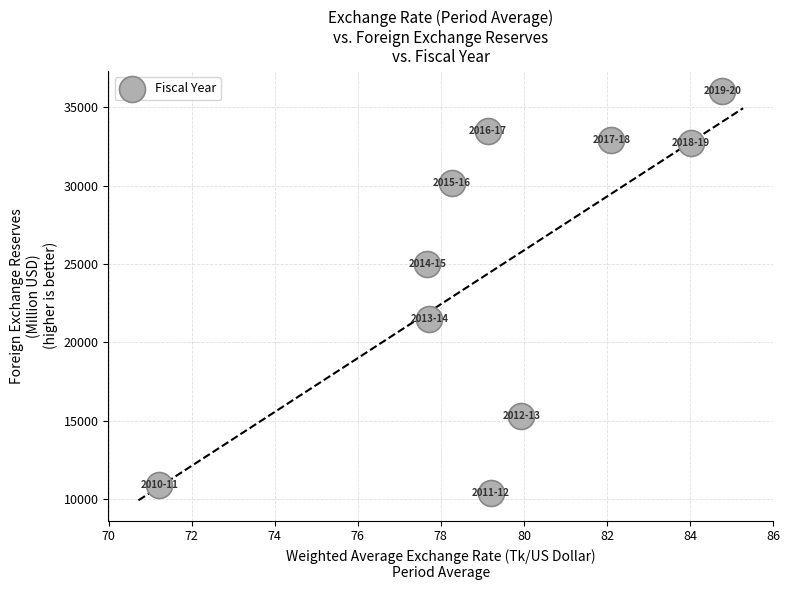

What is the range of X values (max minus min)?

13.6